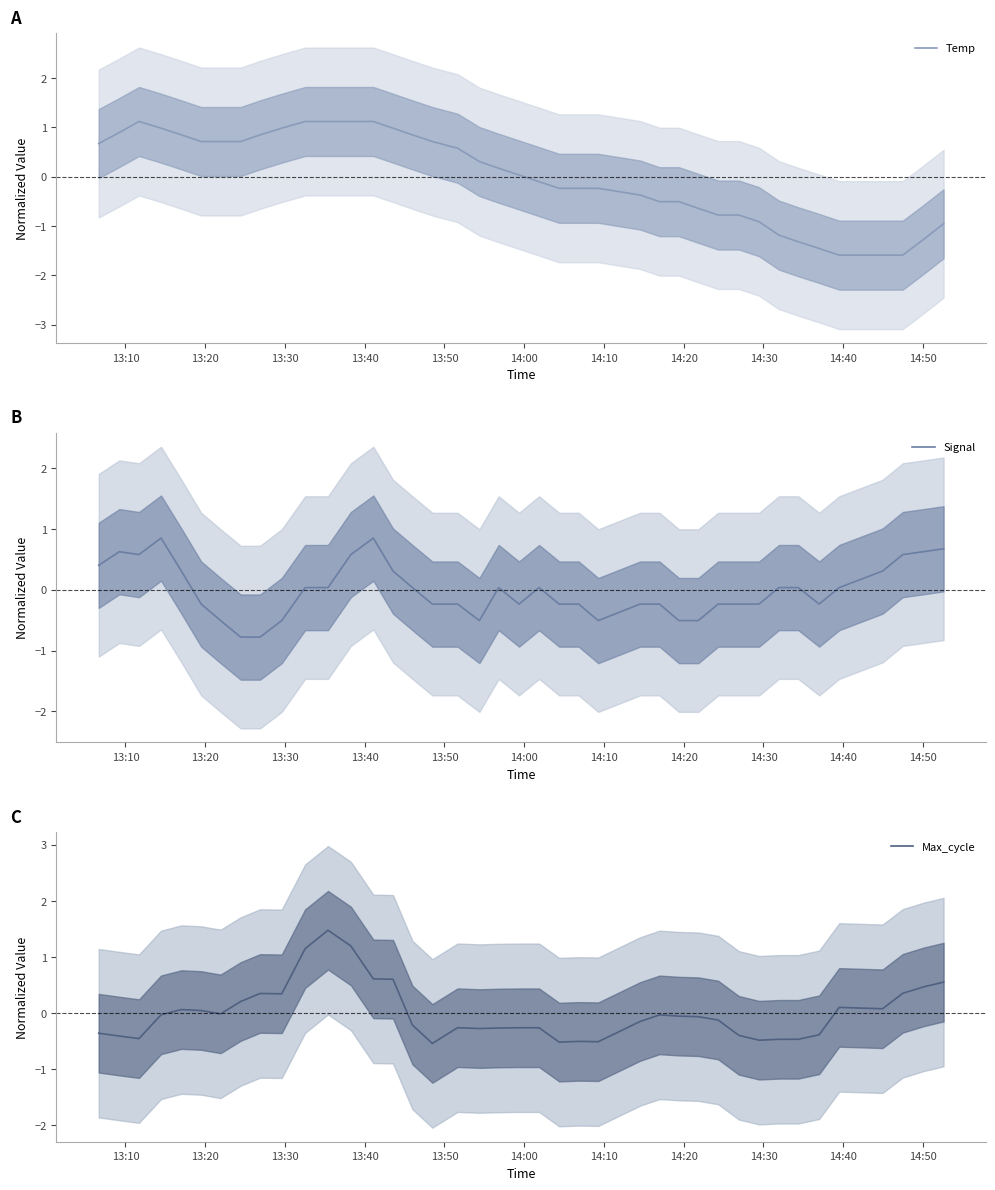

What is the minimum value for Signal?

-0.8